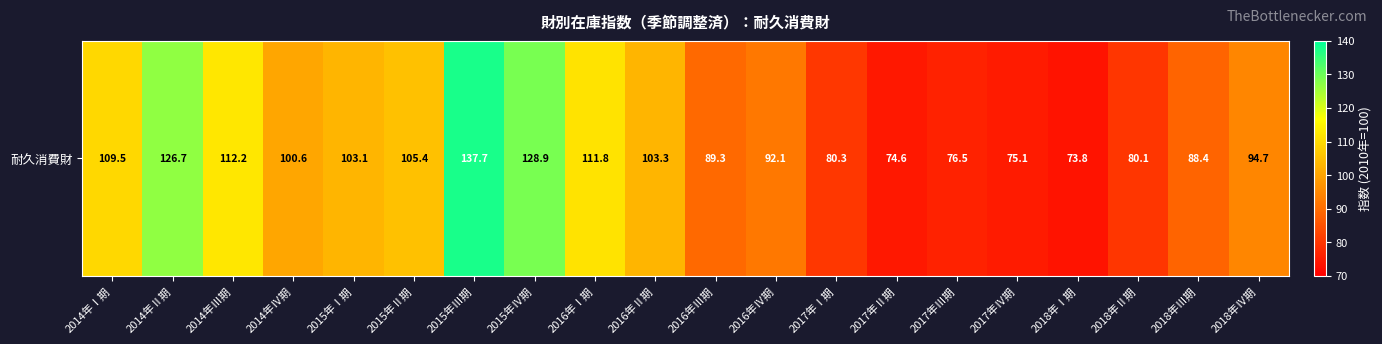

Is it true that the value at 2015年Ⅱ期 is 105.4?

True